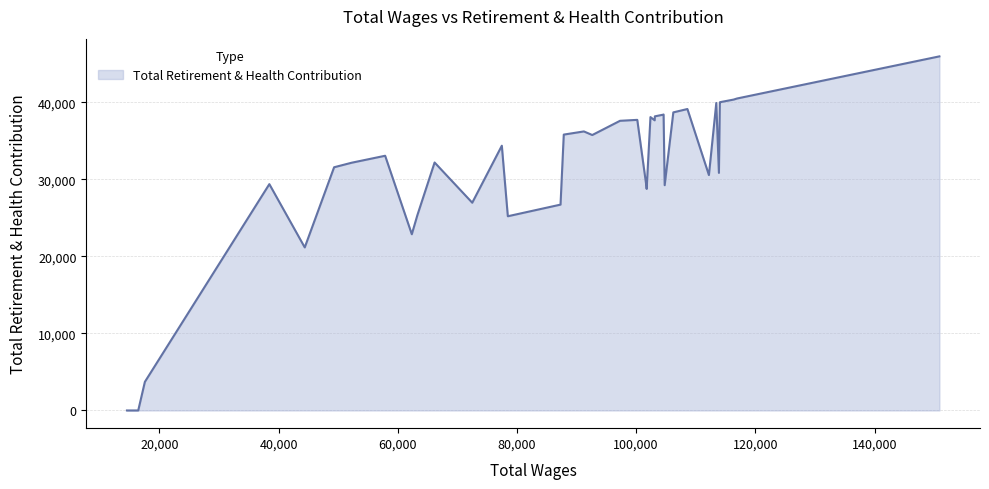

What is the maximum value shown in the chart?

45945